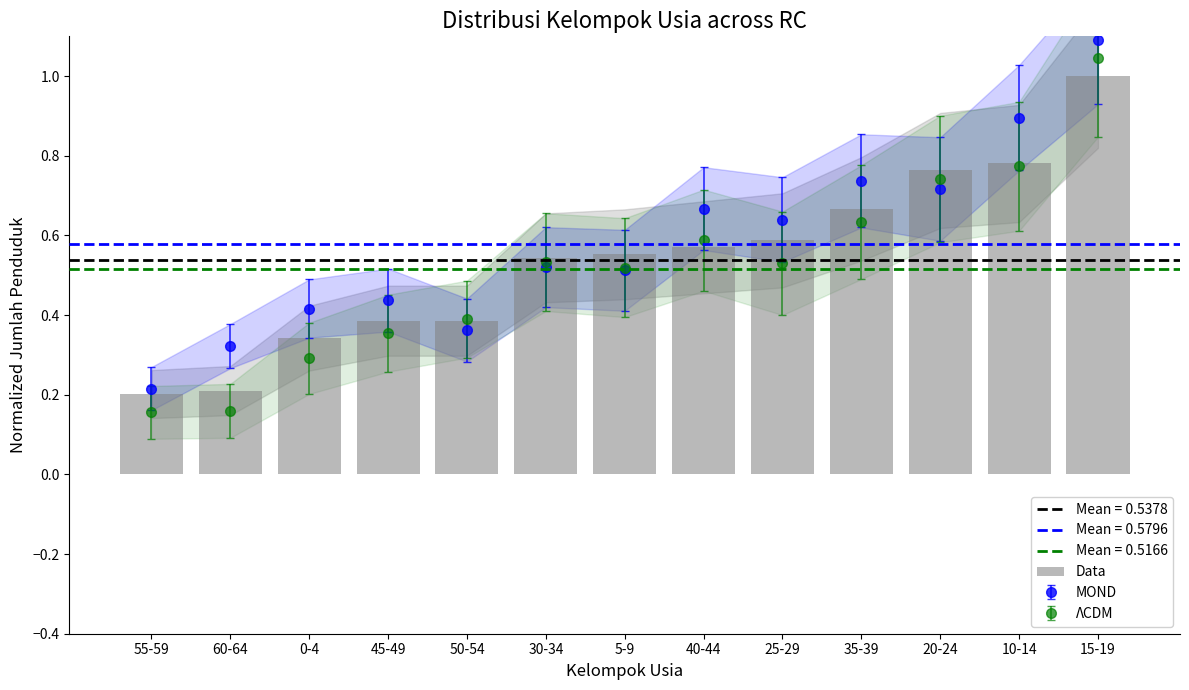

Does the chart contain stacked bars?

No